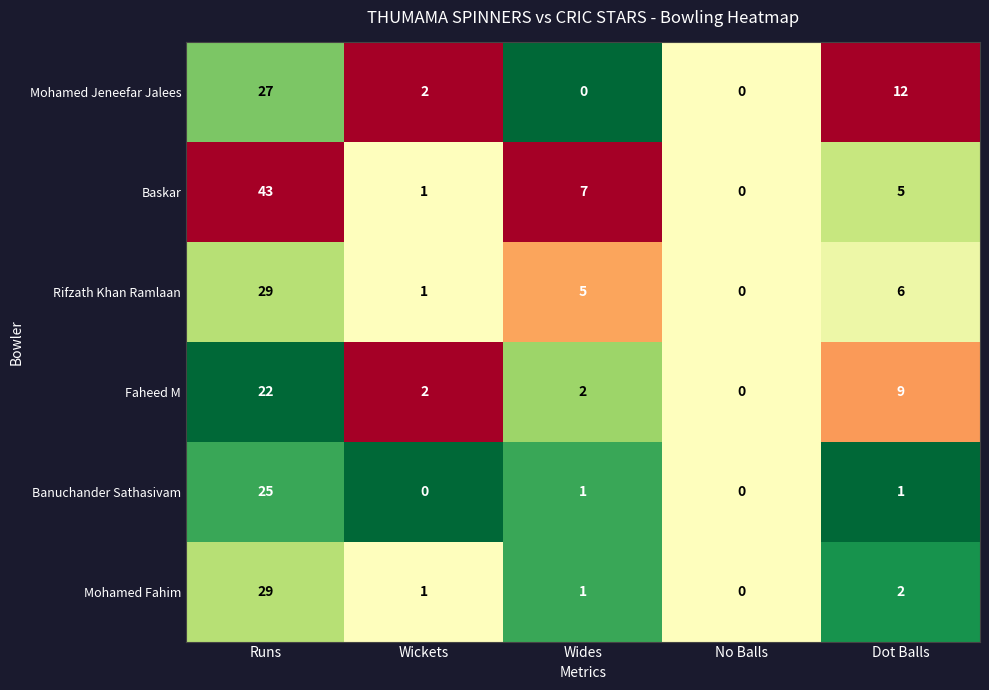

The Mohamed Jeneefar Jalees series shows 40 at Runs. True or false?

False